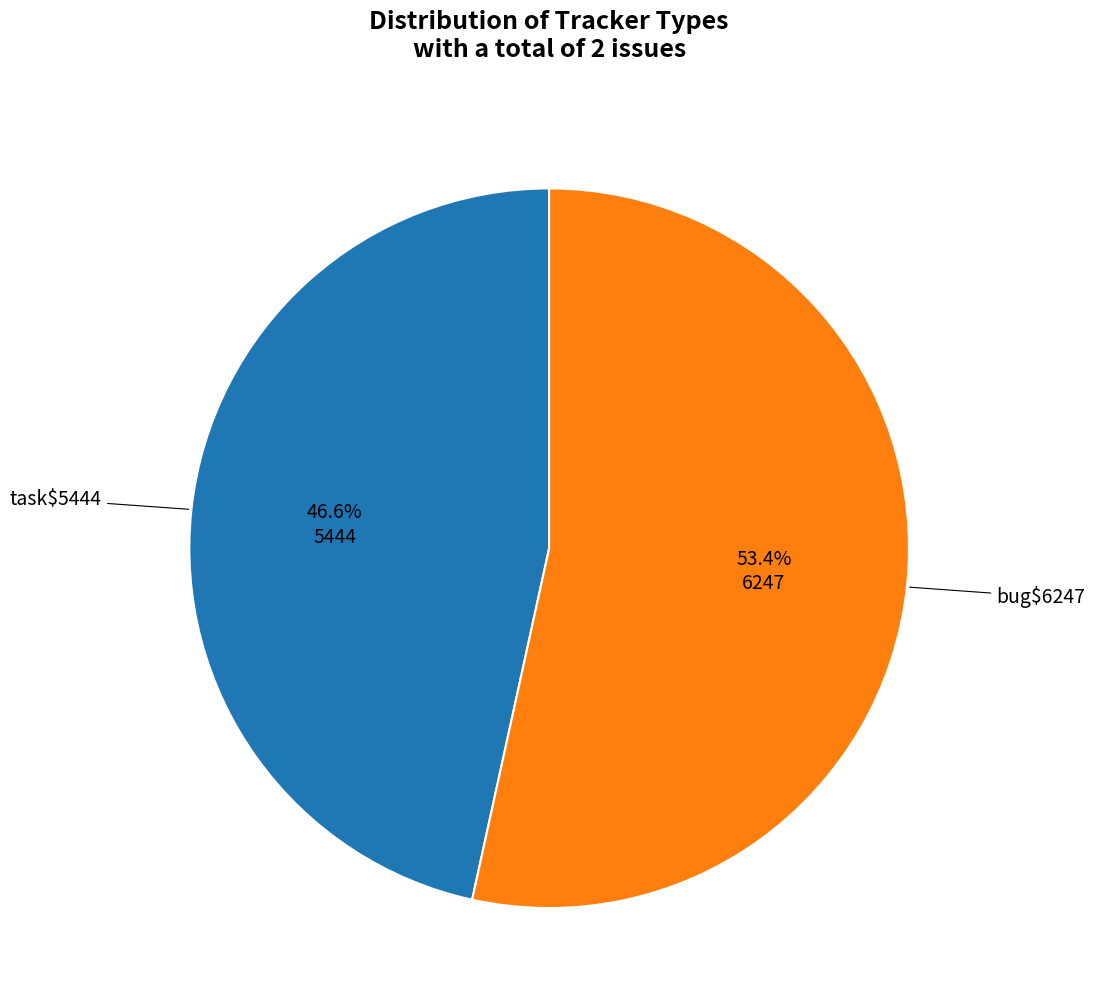

Is there a majority slice in this chart?

Yes